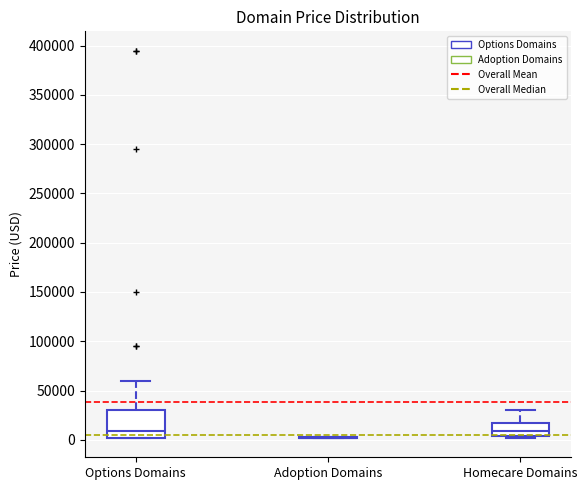

Which box is the tallest, from its lower edge to its upper edge?

Options Domains